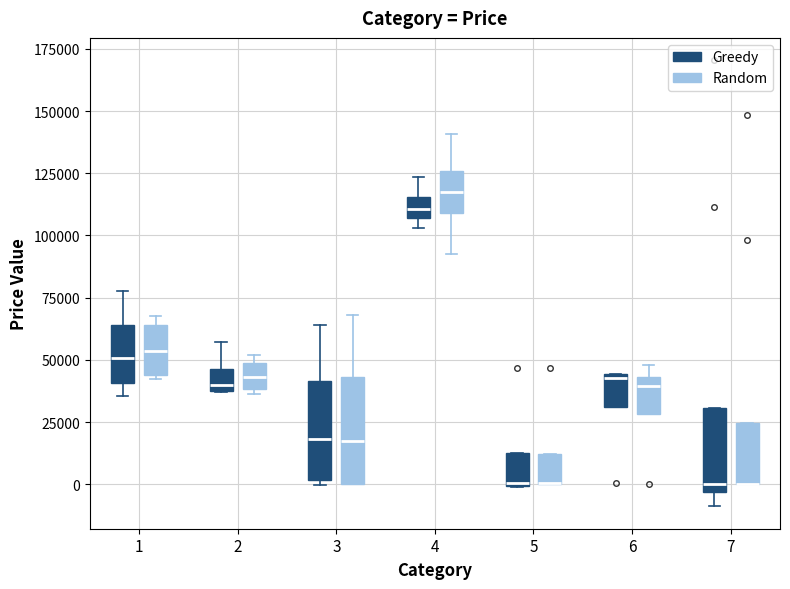

Where is the lower edge of the box for 6 (Greedy) on the y-axis? The values are not printed on the chart, so give them approximately, as read against the axis.

30000